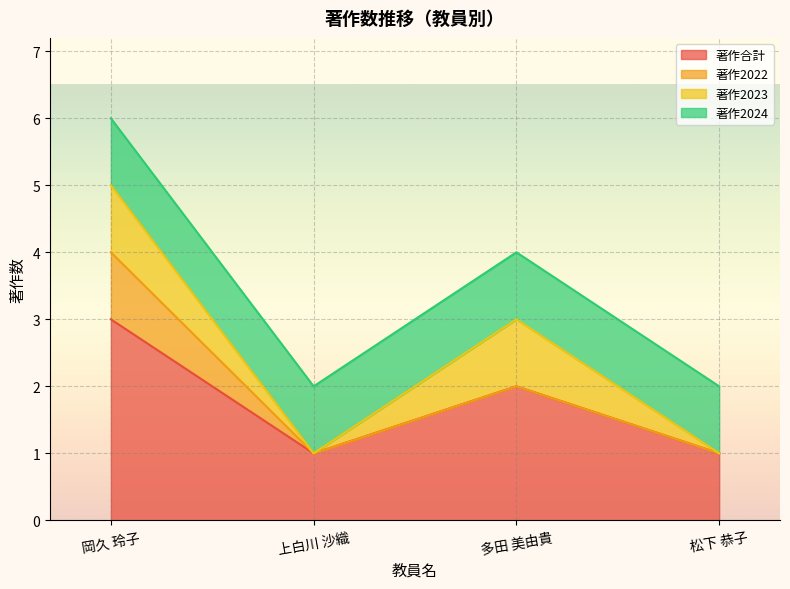

True or false: 著作2022 has a value of 1 at 上白川 沙織.

False